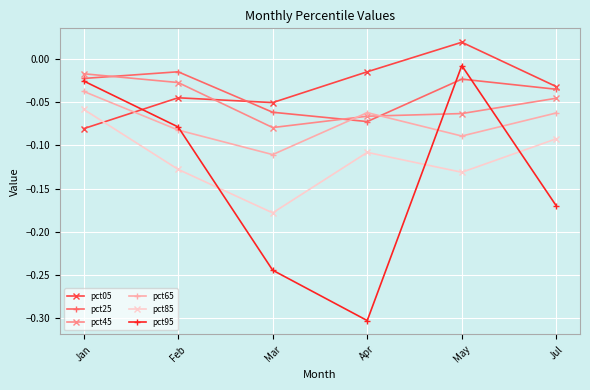

Where is pct95 nearest to the value 0?

May